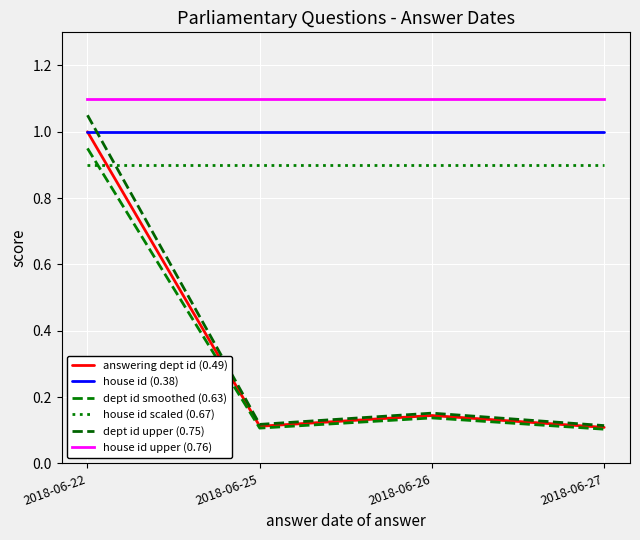

At which label does house id (0.38) reach its minimum?

2018-06-22